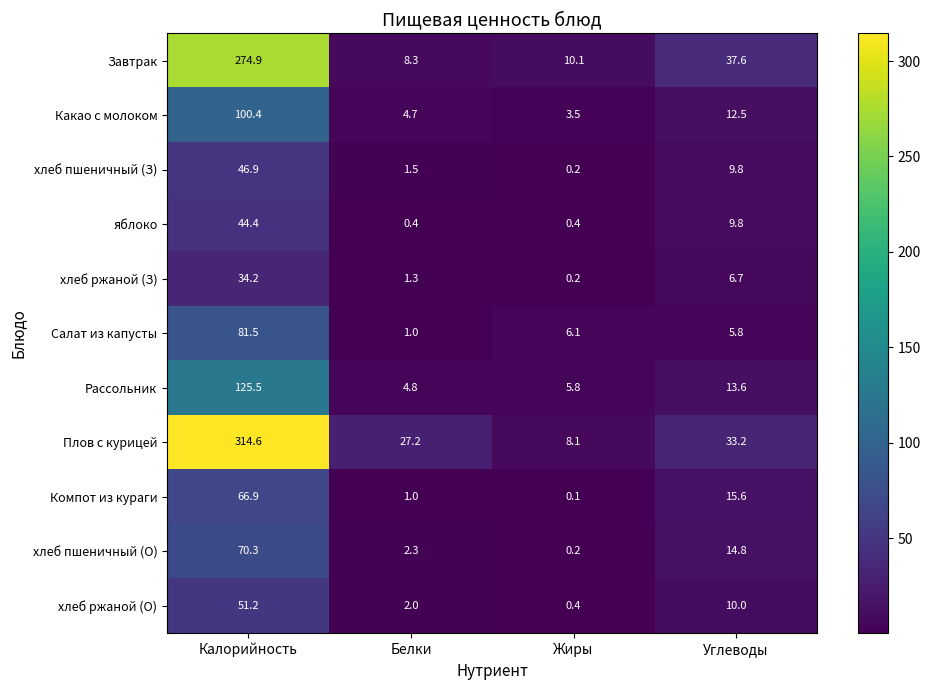

At which category is the sum across all series the highest?

Калорийность